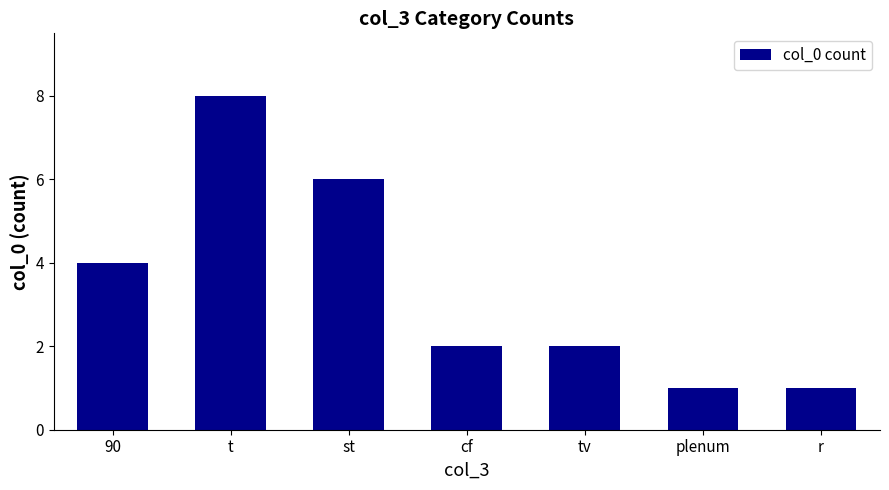

What is the average value?

3